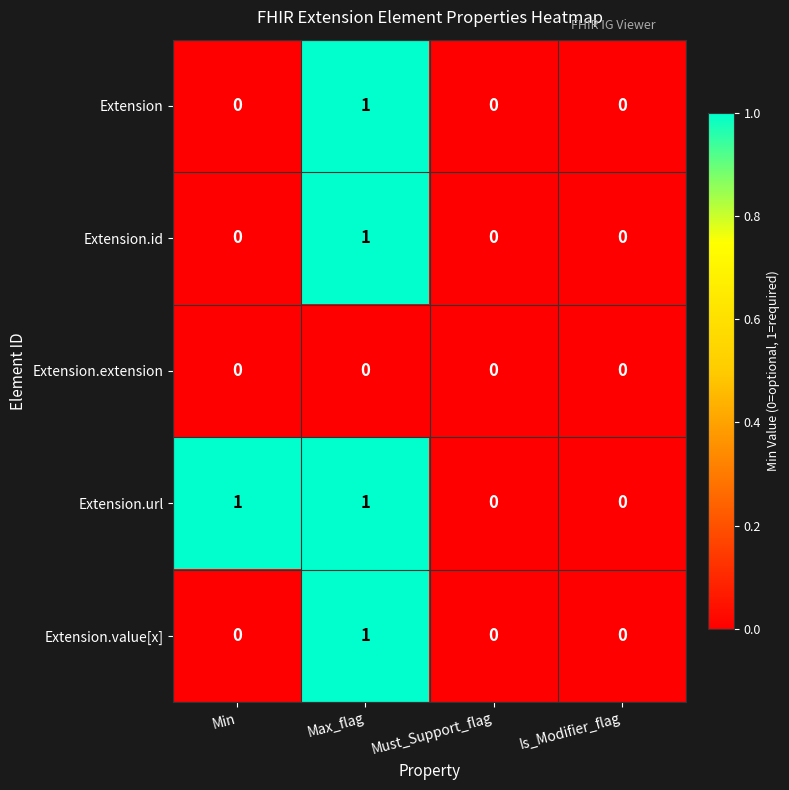

At which category is the sum across all series the highest?

Max_flag